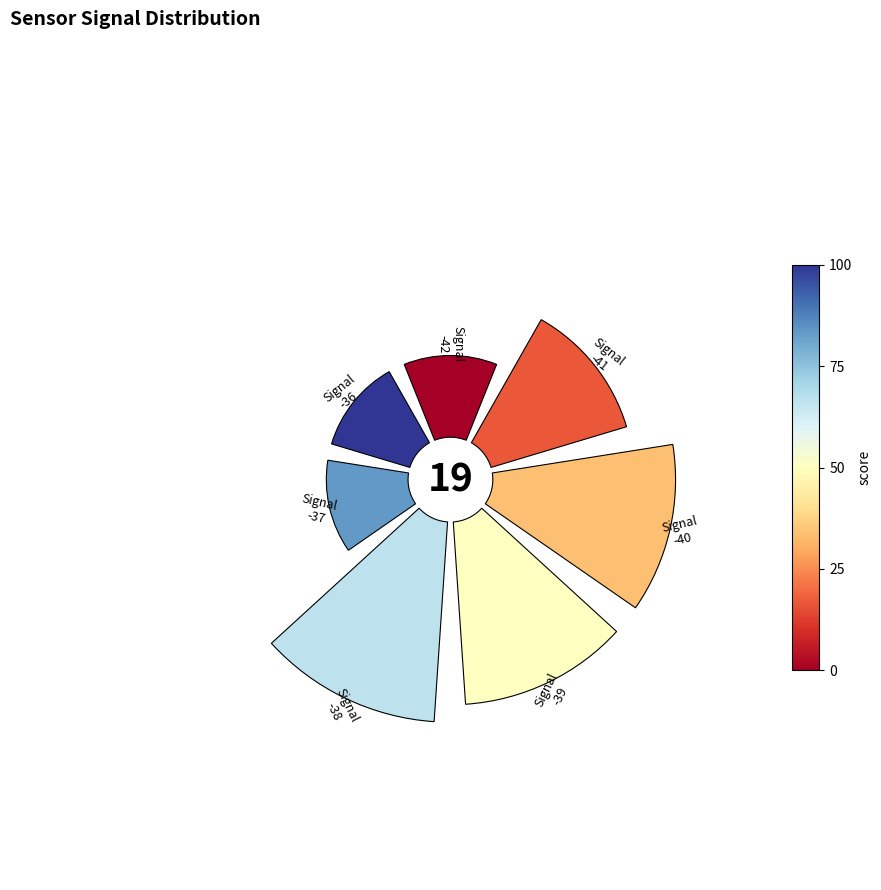

To the nearest percent, what is the difference between the 45° and 270° slice percentages?

6%